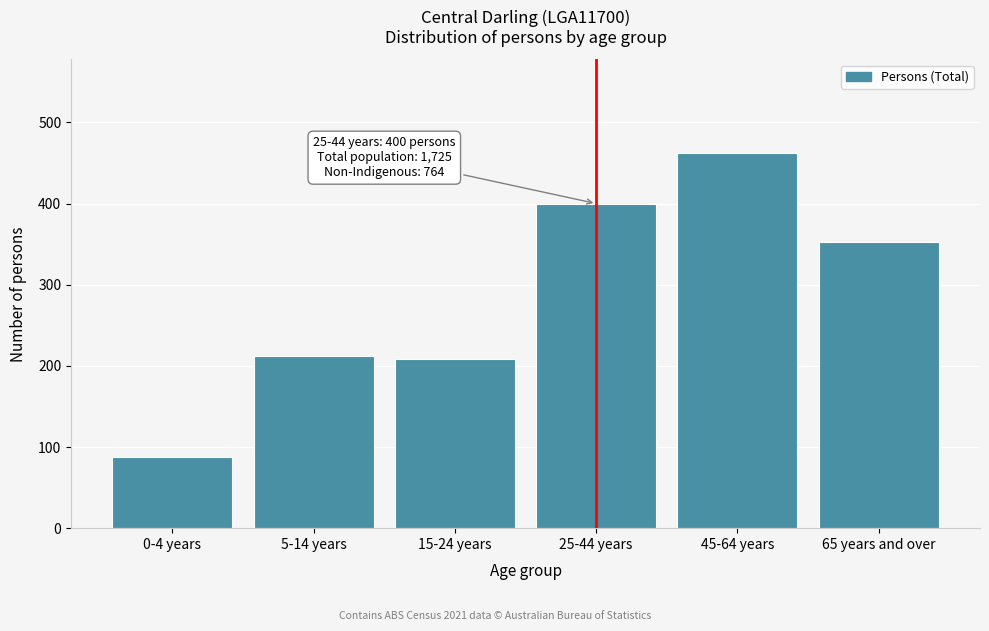

Reading left to right, transcribe all the data shown in this chart.

0-4 years=88	5-14 years=212	15-24 years=208	25-44 years=400	45-64 years=462	65 years and over=352